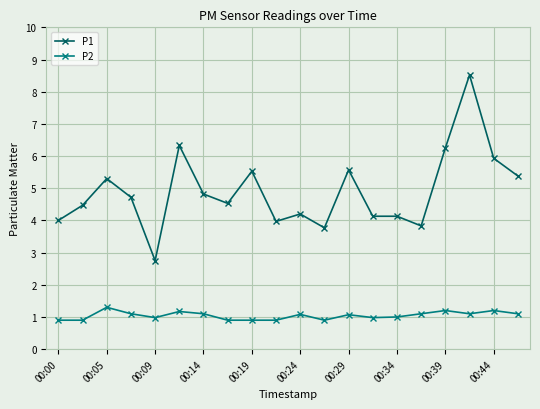

What is the difference between the maximum and minimum values in the P1 series?

5.8